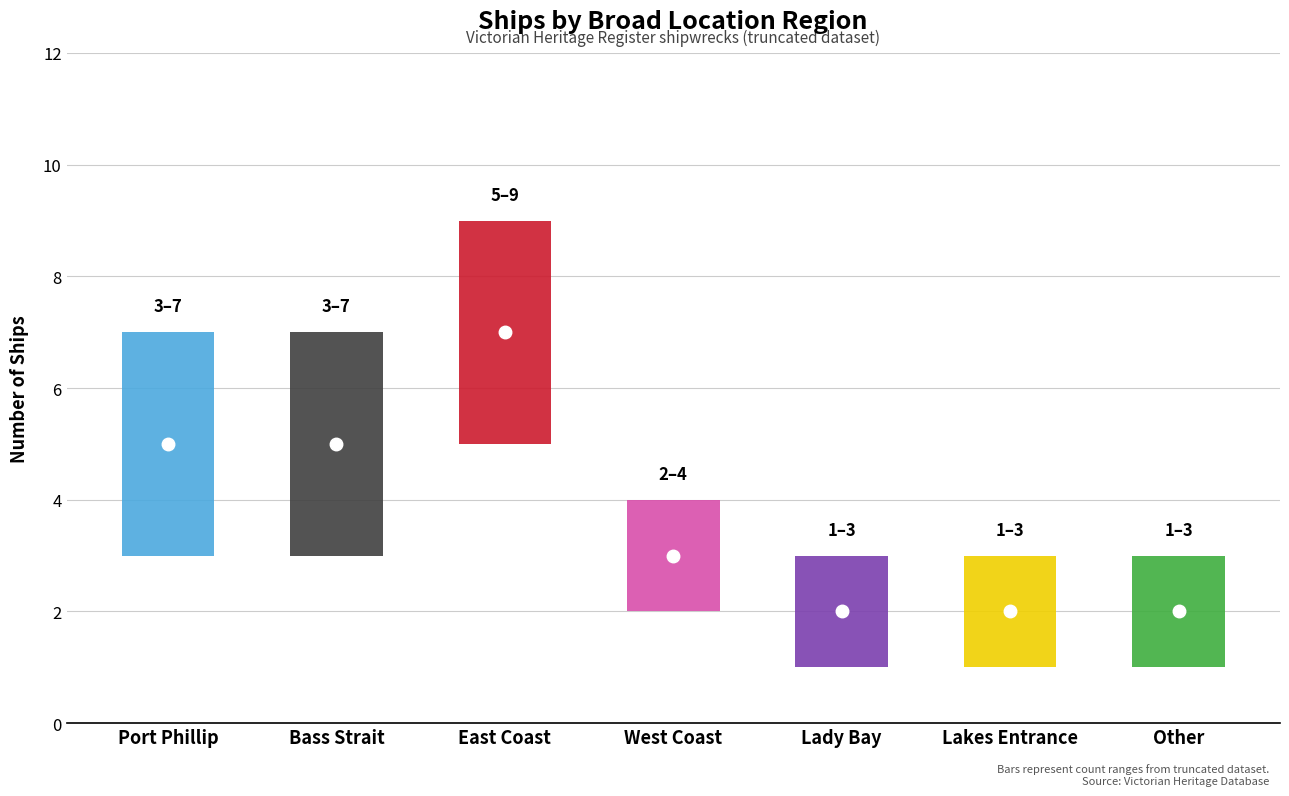

At which label does the data first exceed 3?

Port Phillip